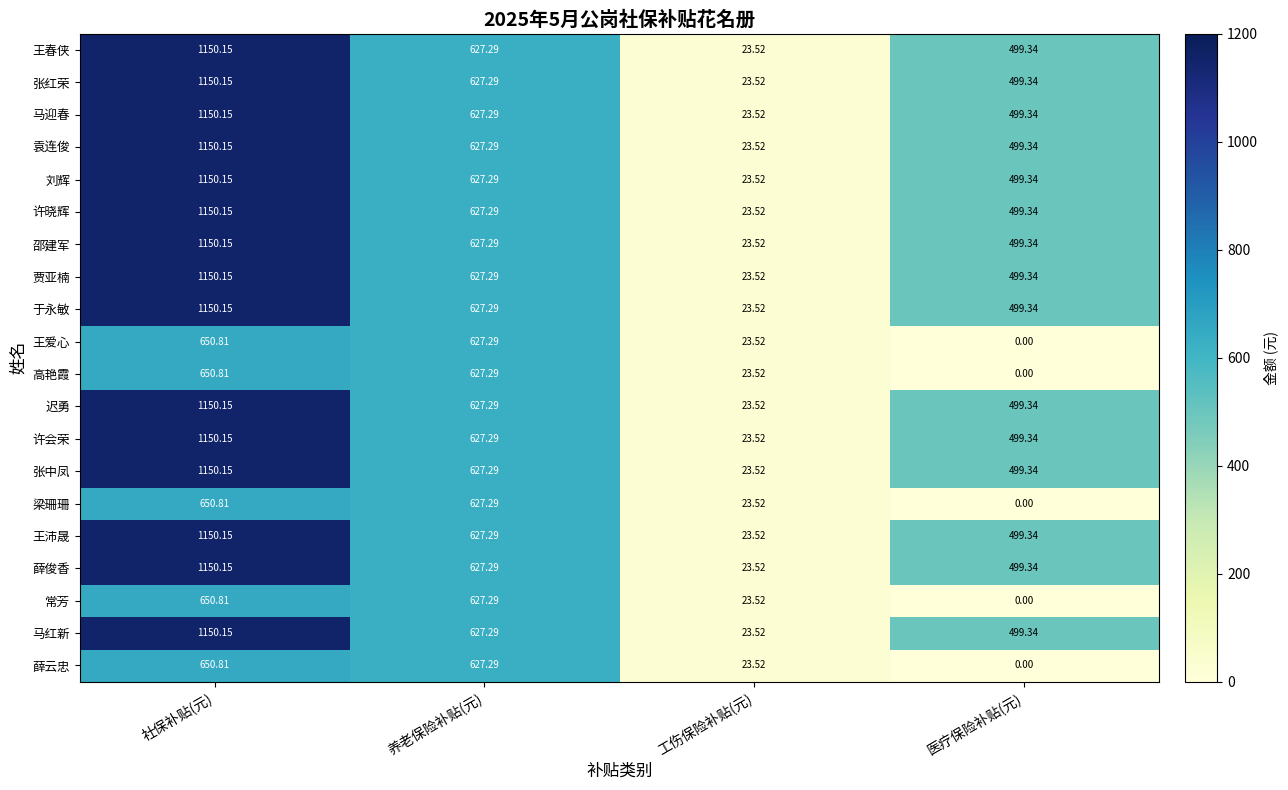

What is the greatest value displayed?

1150.2